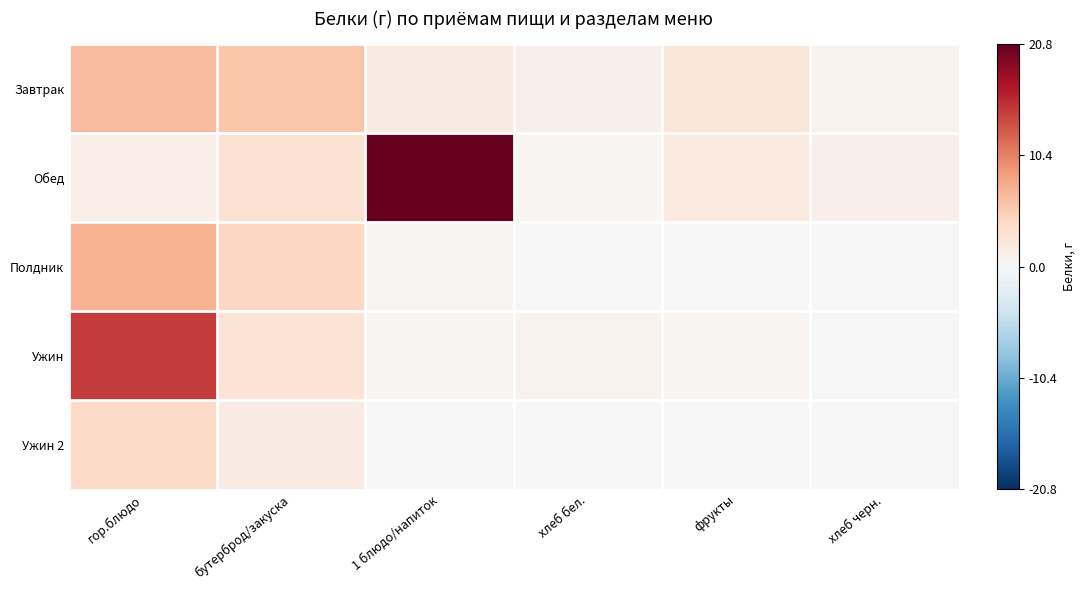

Between хлеб бел. and бутерброд/закуска, which is larger?

бутерброд/закуска